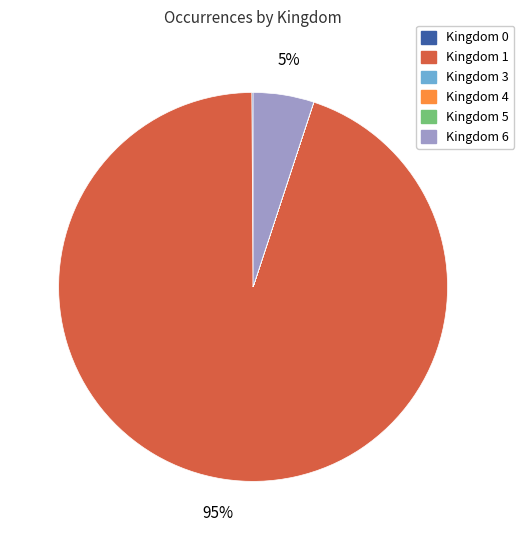

What is the majority slice?

Kingdom 1